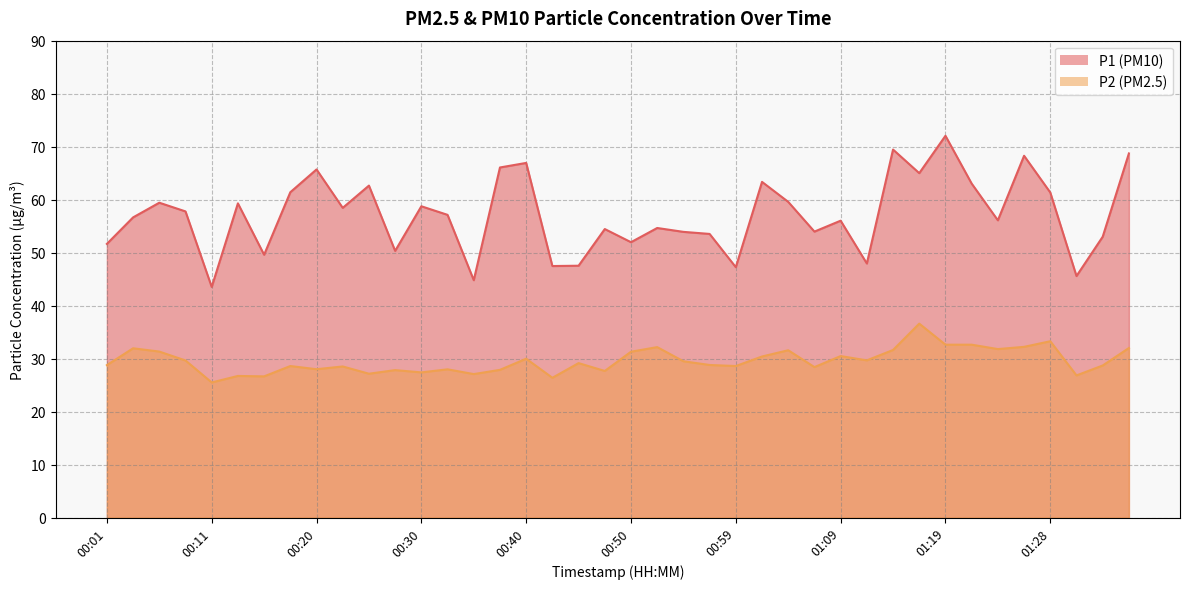

Which category has the highest value across all series?

01:19